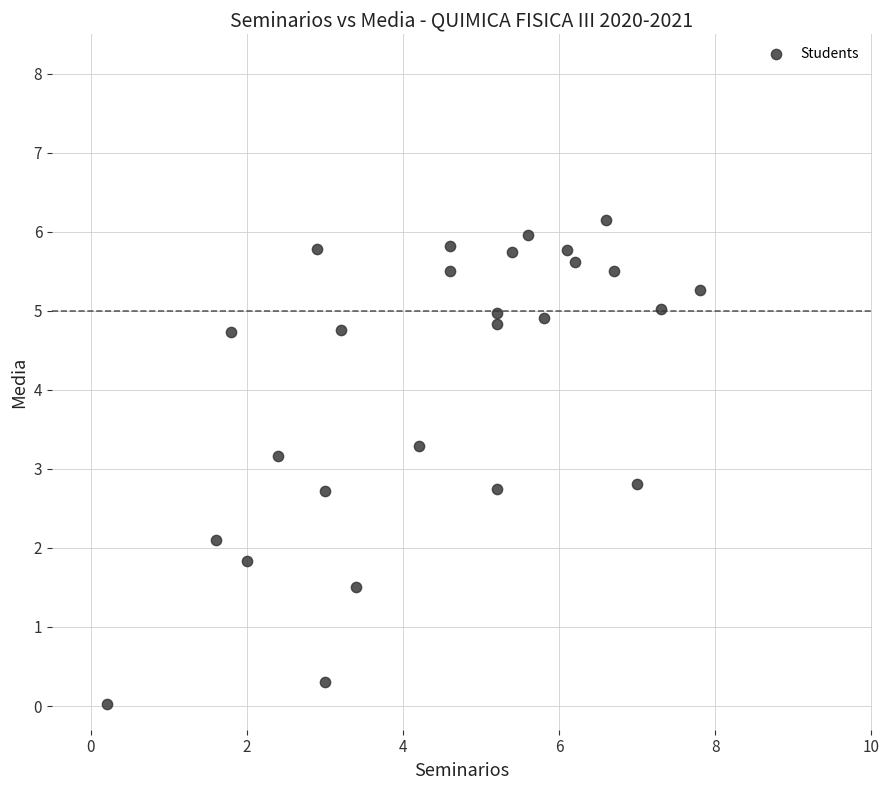

What is the range of Y values (max minus min)?

6.1